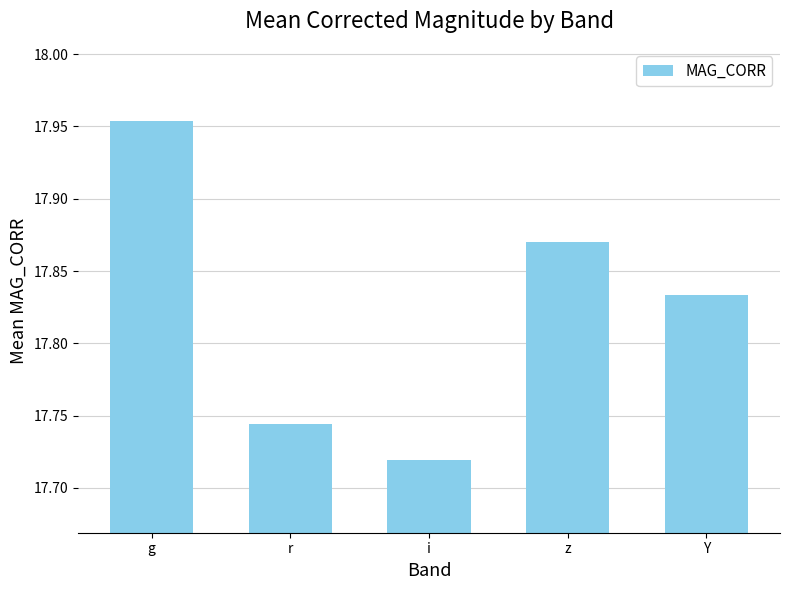

How many categories are shown in the chart?

5